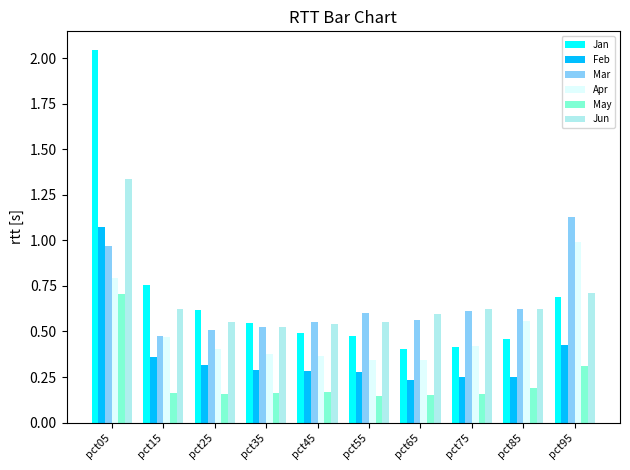

Between pct05 and pct45, which series saw the biggest shift?

Jan